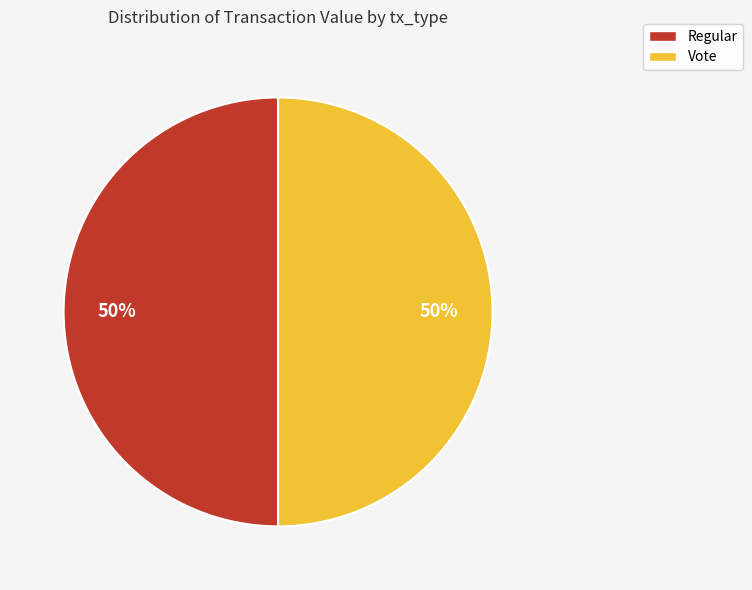

To the nearest percent, what is the average slice percentage?

50%